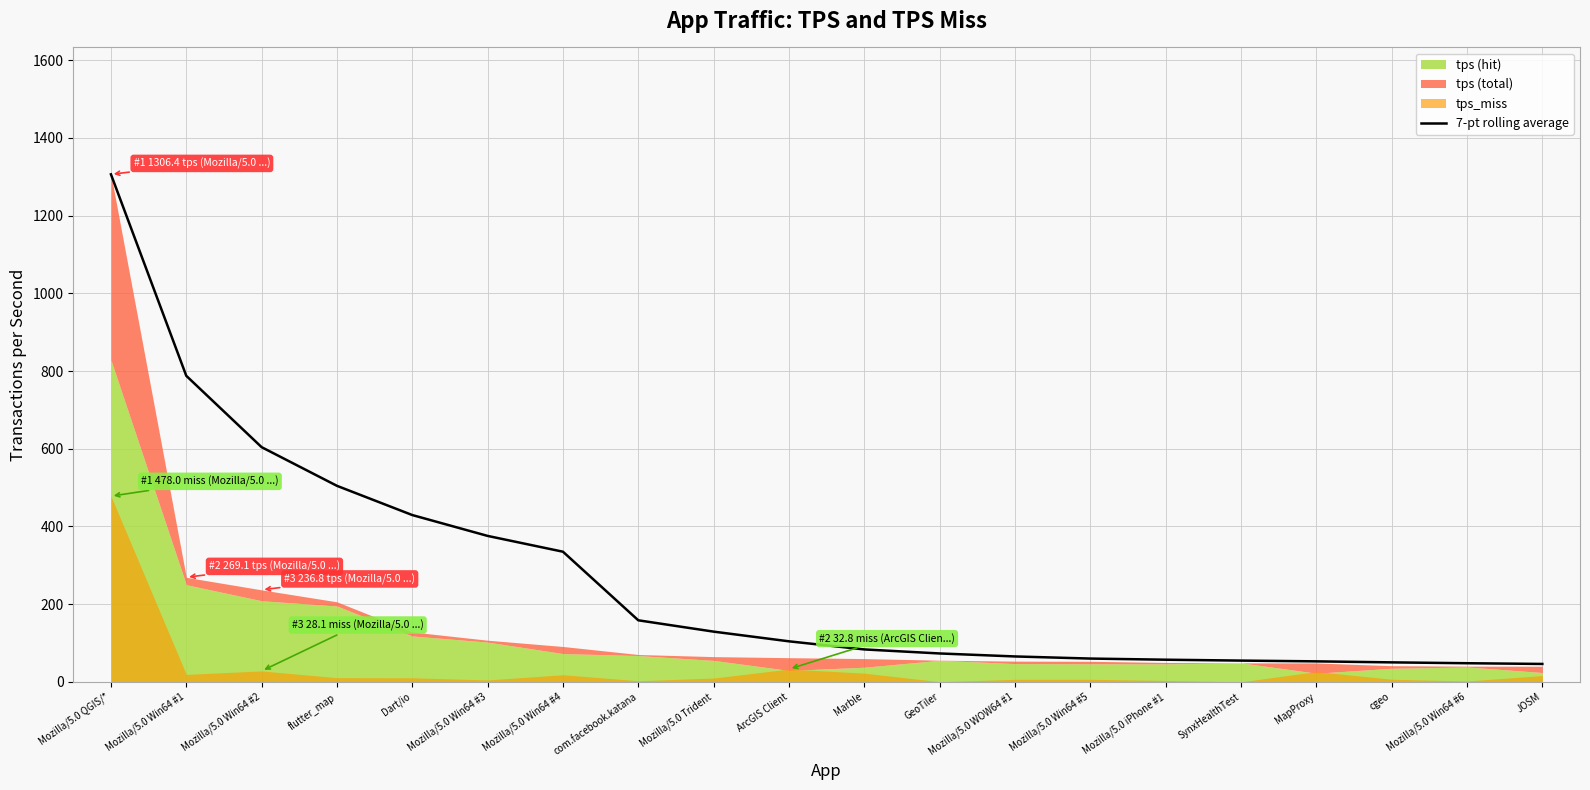

True or false: the data shows 375.6 at Mozilla/5.0 Win64 #3.

True